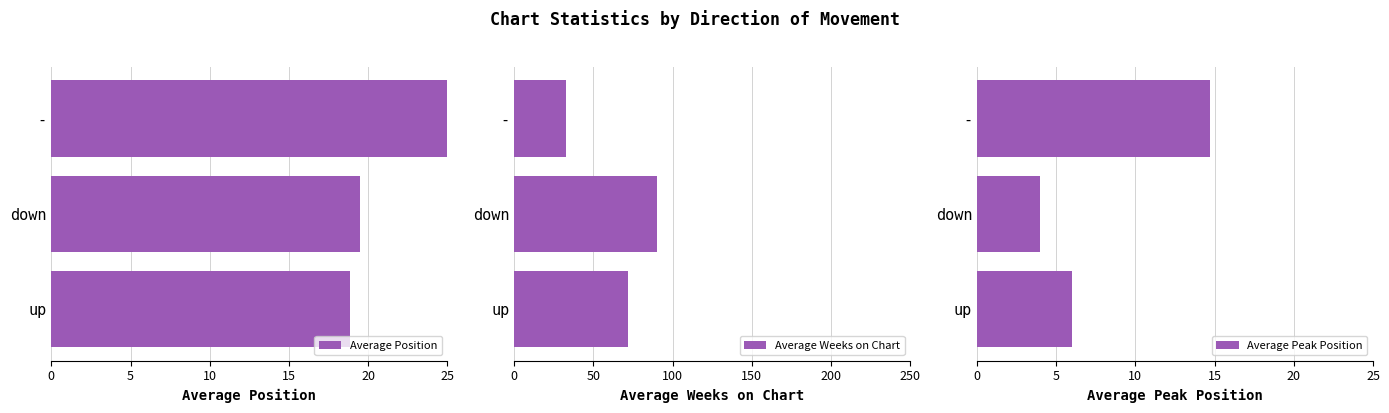

Count the number of data series in this chart.

3